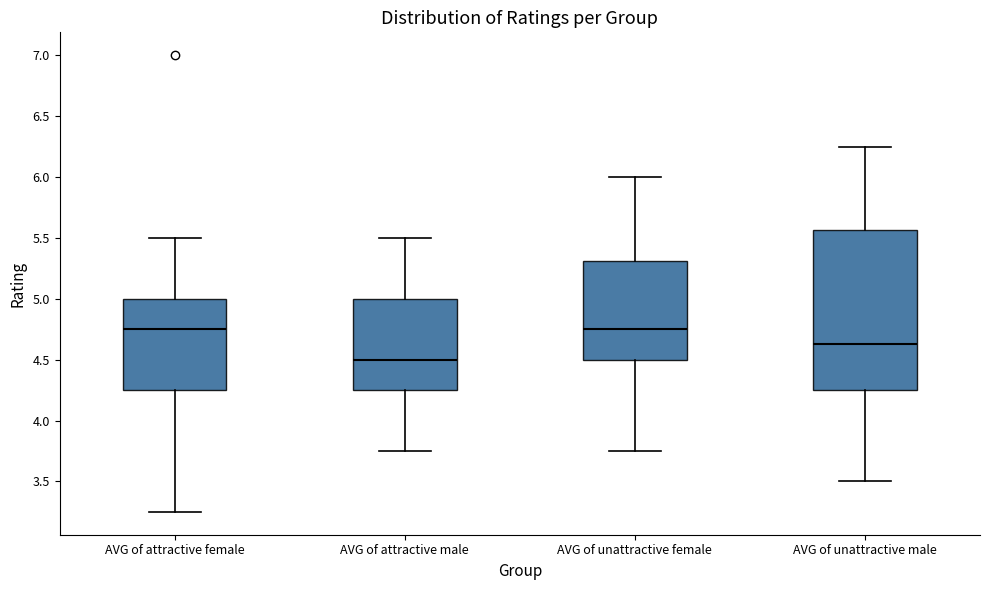

Where does the median line of the box for AVG of unattractive male sit on the y-axis? The values are not printed on the chart, so give them approximately, as read against the axis.

4.65